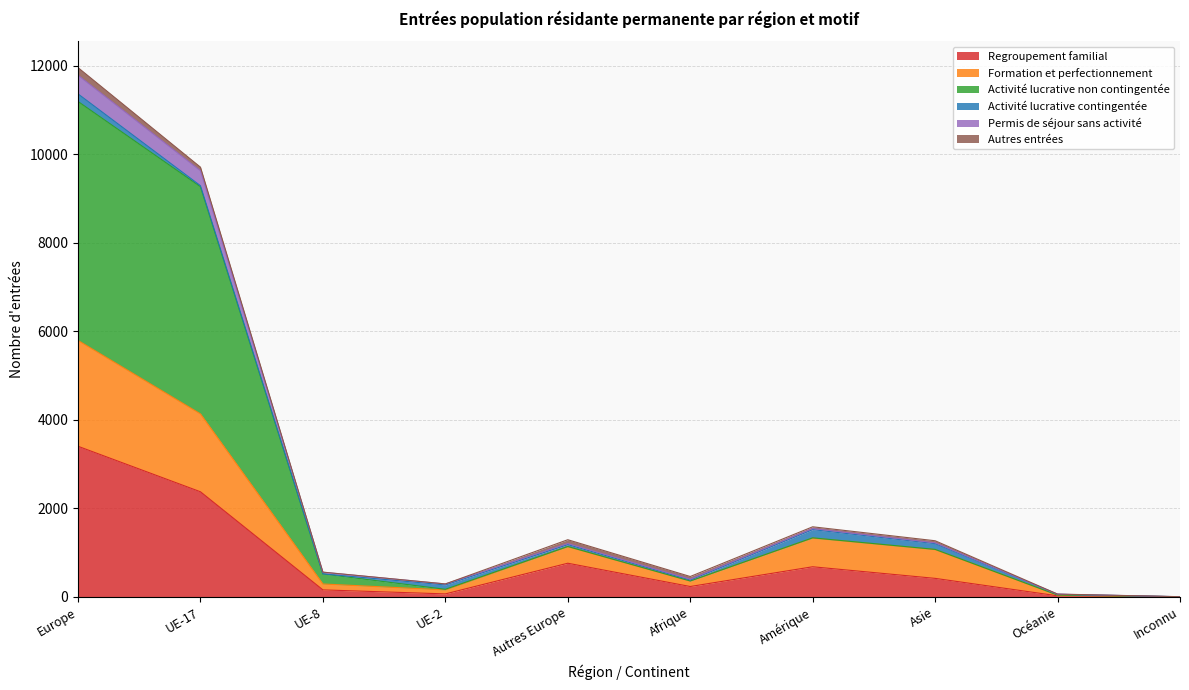

Is it true that Permis de séjour sans activité equals 245 at Afrique?

False